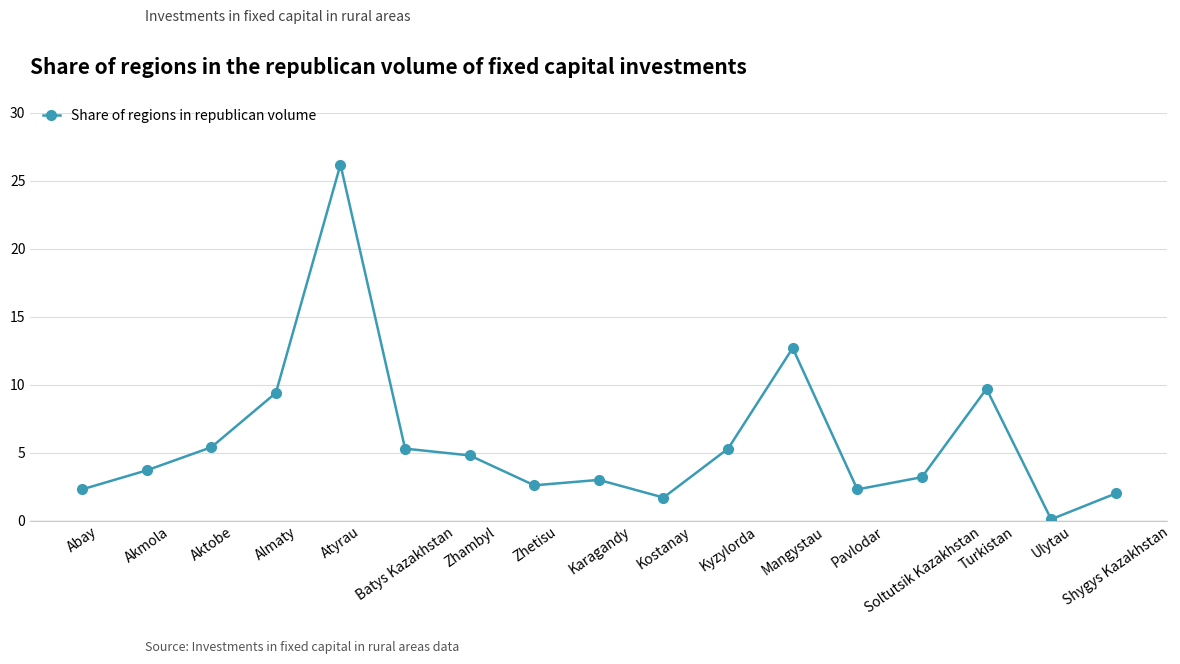

What is the average value?

5.9